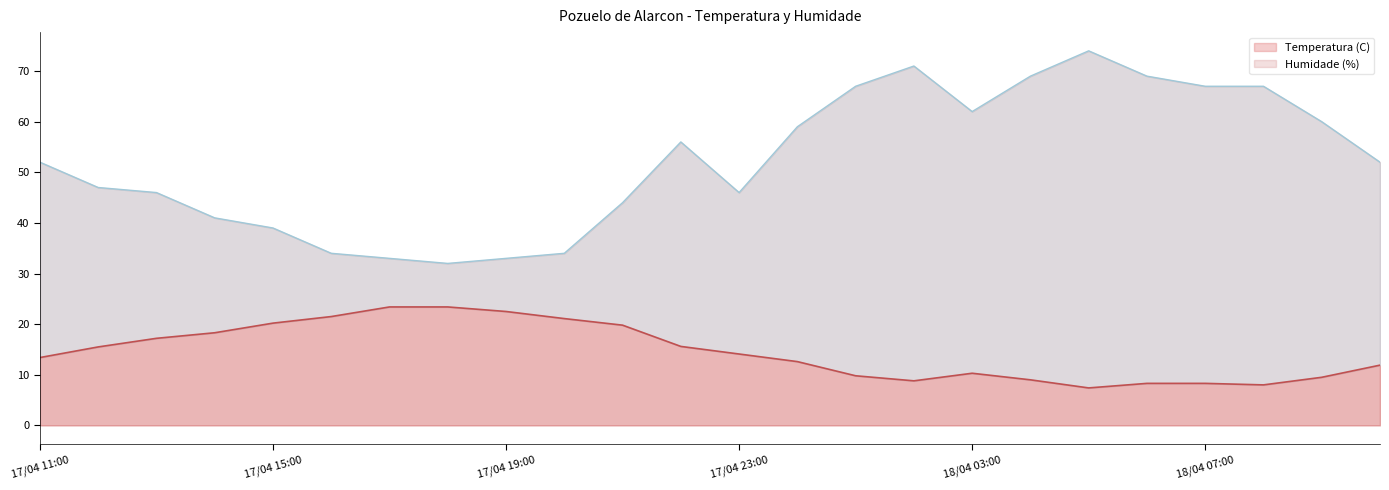

Which category has the lowest value in the Humidade (%) series?

17/04 18:00